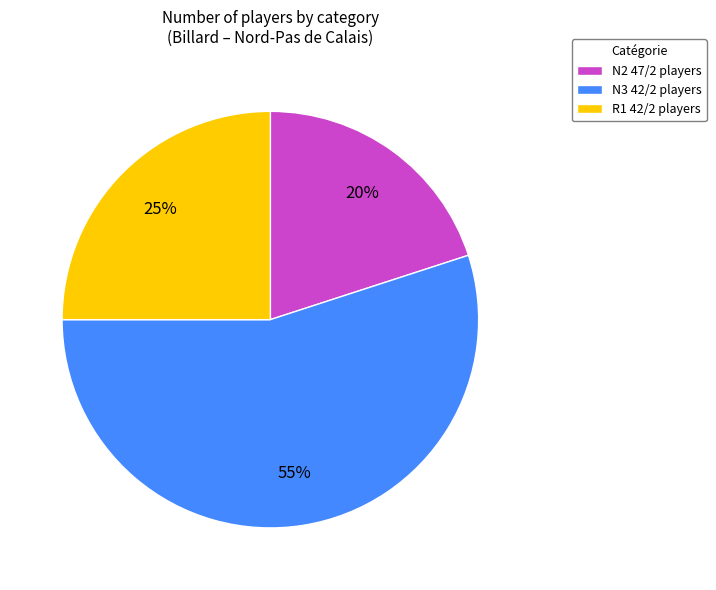

Do R1 42/2 players and N2 47/2 players together represent more than half of the pie?

No